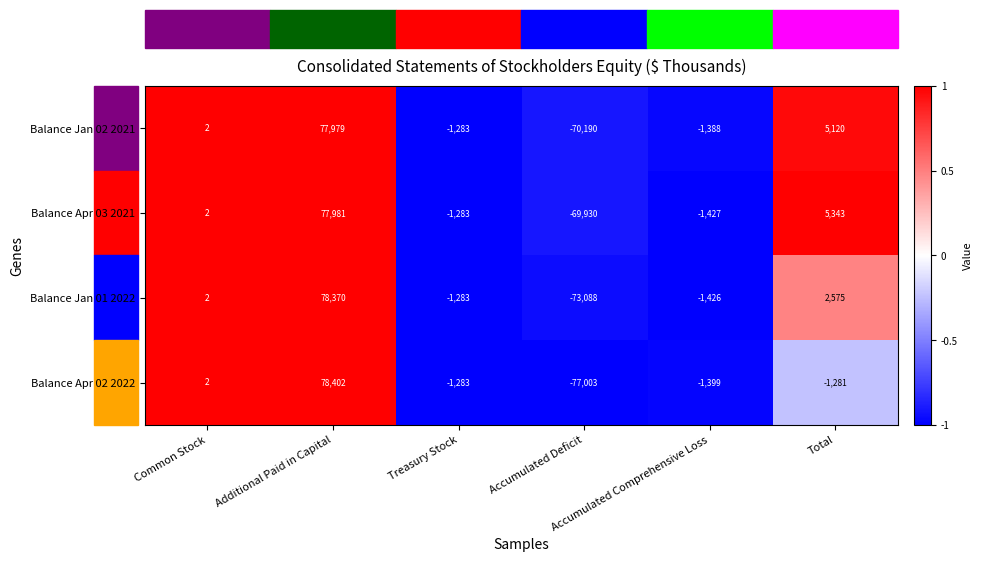

At which category is the sum across all series the highest?

Additional Paid in Capital